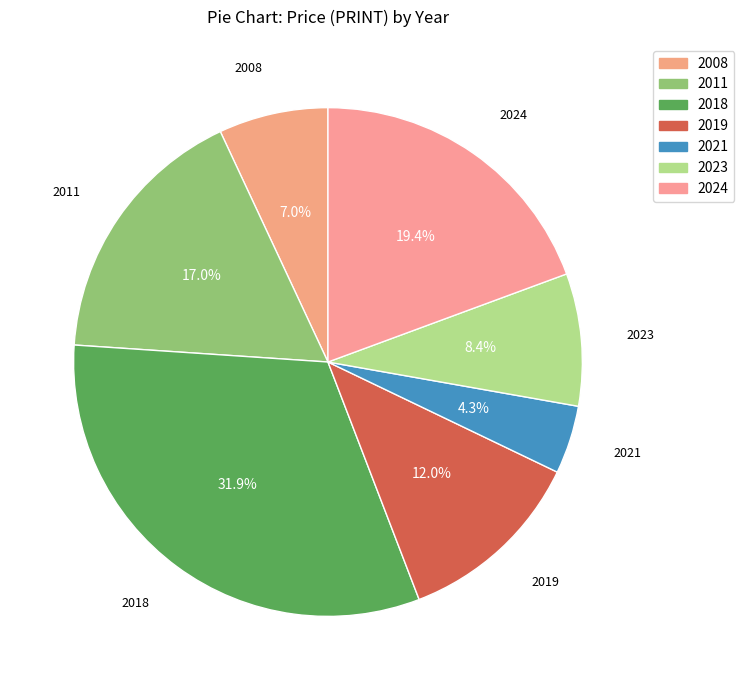

What is the smallest slice in the pie chart?

2021